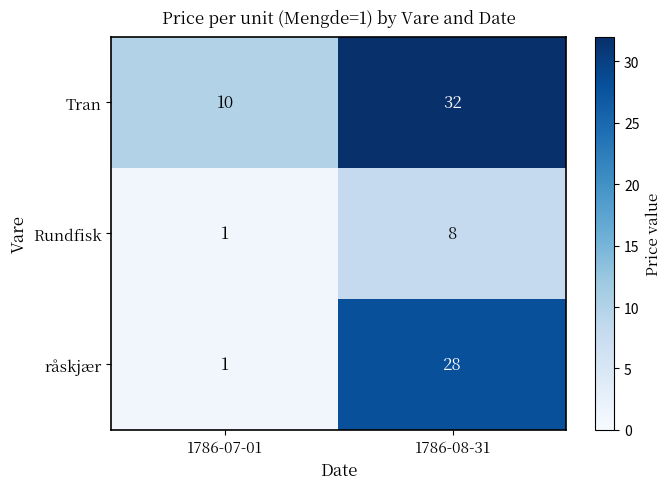

What is the spread (max minus min) of values at 1786-08-31?

24